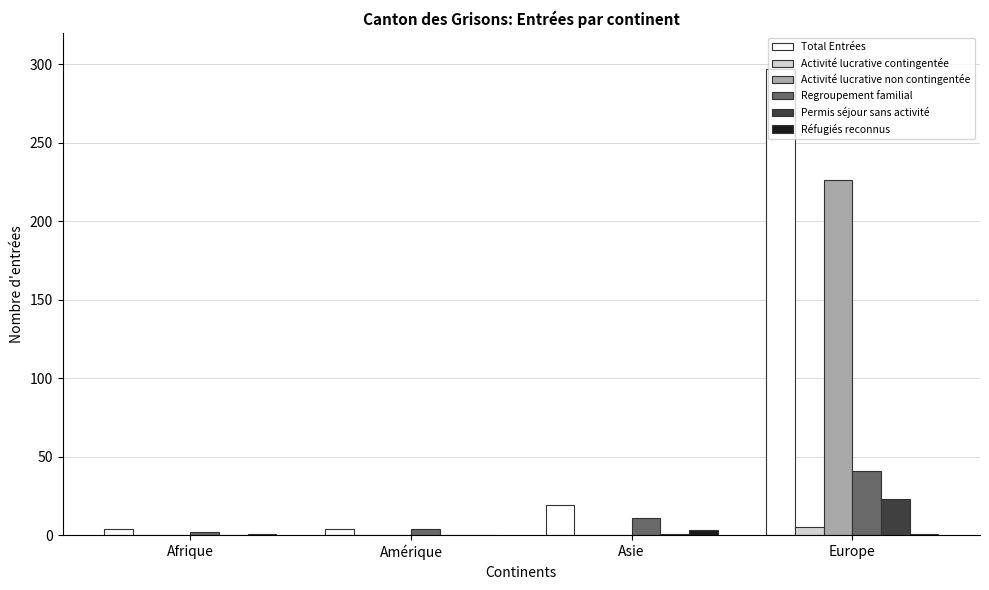

Are the bars horizontal?

No